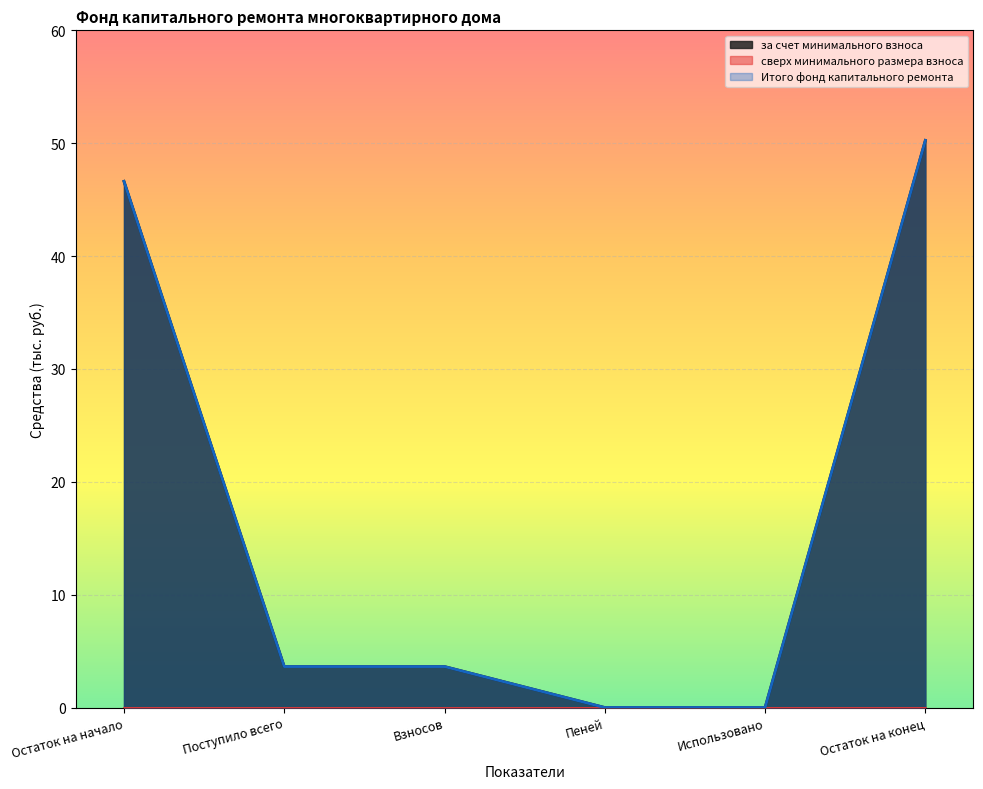

How many data points in за счет минимального взноса are above 3?

4